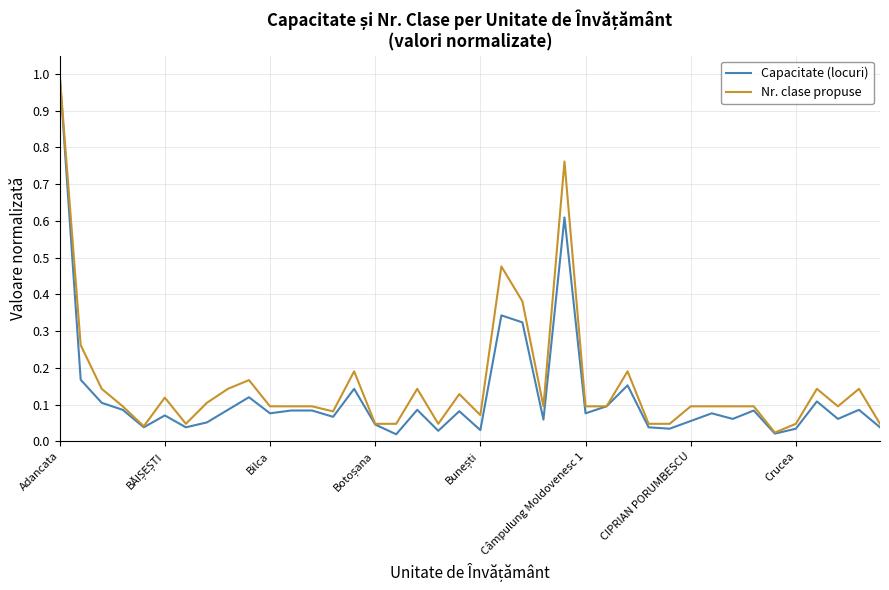

What are all the series names shown in the legend?

Capacitate (locuri), Nr. clase propuse